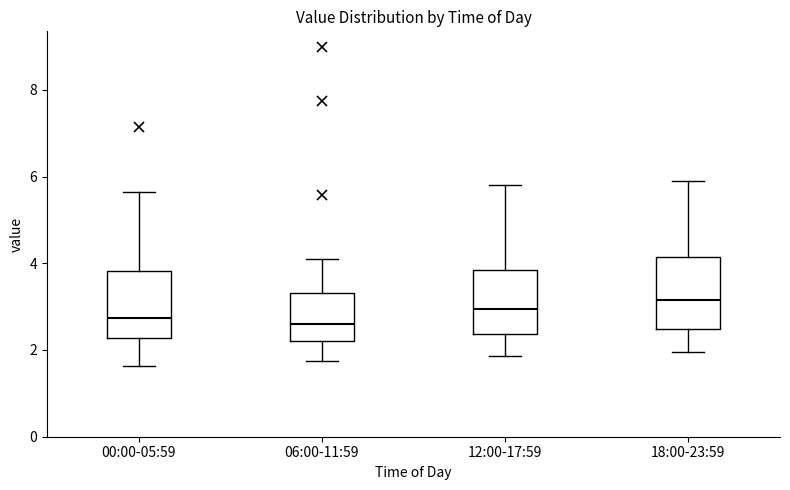

Reading left to right, read every box against the y-axis: the position of its median line, the range the box covers, and the ends of its whiskers. The values are not printed on the chart, so give them approximately, as read against the axis.

00:00-05:59: median 2.8, box 2.2 to 3.8, whiskers 1.6 to 5.6
06:00-11:59: median 2.6, box 2.2 to 3.4, whiskers 1.8 to 4.2
12:00-17:59: median 3.0, box 2.4 to 3.8, whiskers 1.8 to 5.8
18:00-23:59: median 3.2, box 2.4 to 4.2, whiskers 2.0 to 6.0